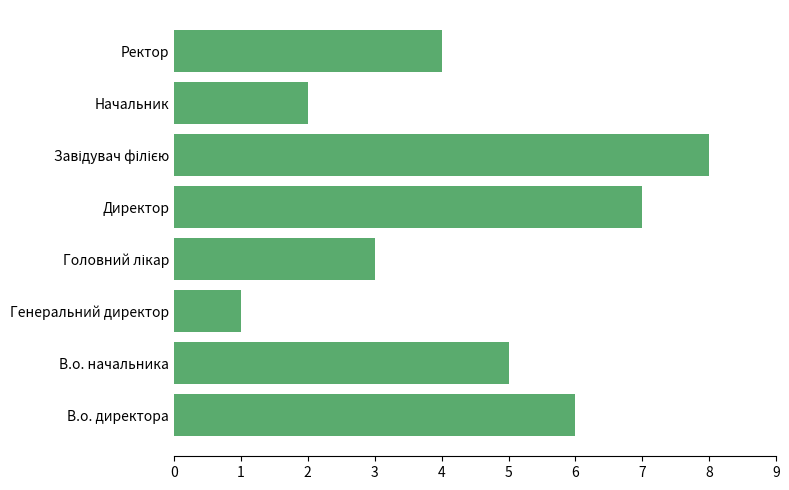

How many bars are there in total?

8